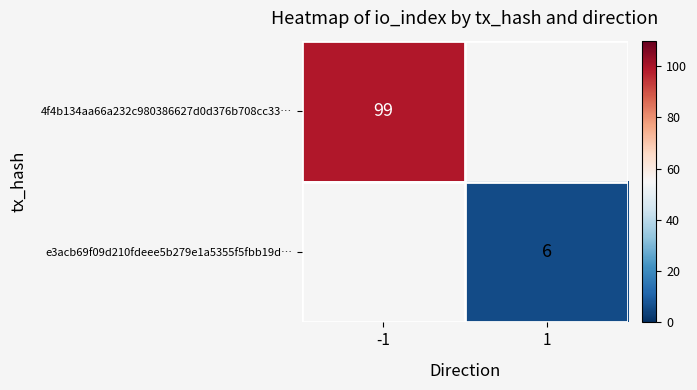

What is the maximum value shown in the chart?

99.0